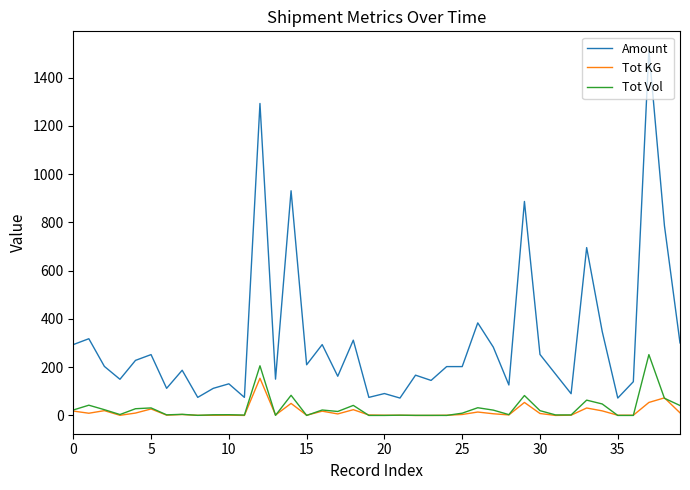

How many series are shown in this chart?

3